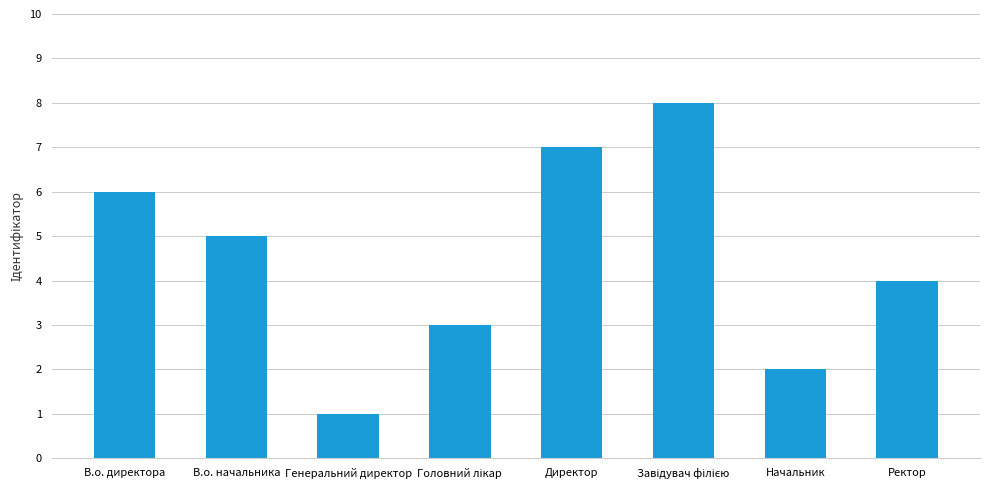

What is the label of the 5th bar from the left?

Директор